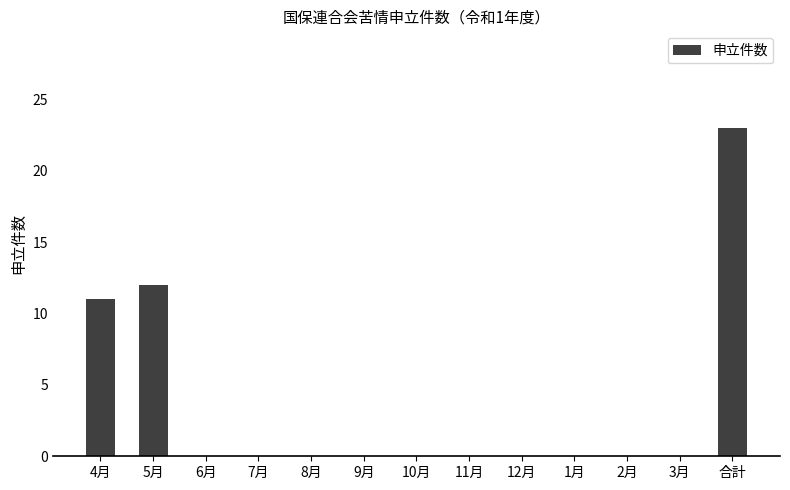

Reading right to left, extract all data points from this chart.

23	0	0	0	0	0	0	0	0	0	0	12	11